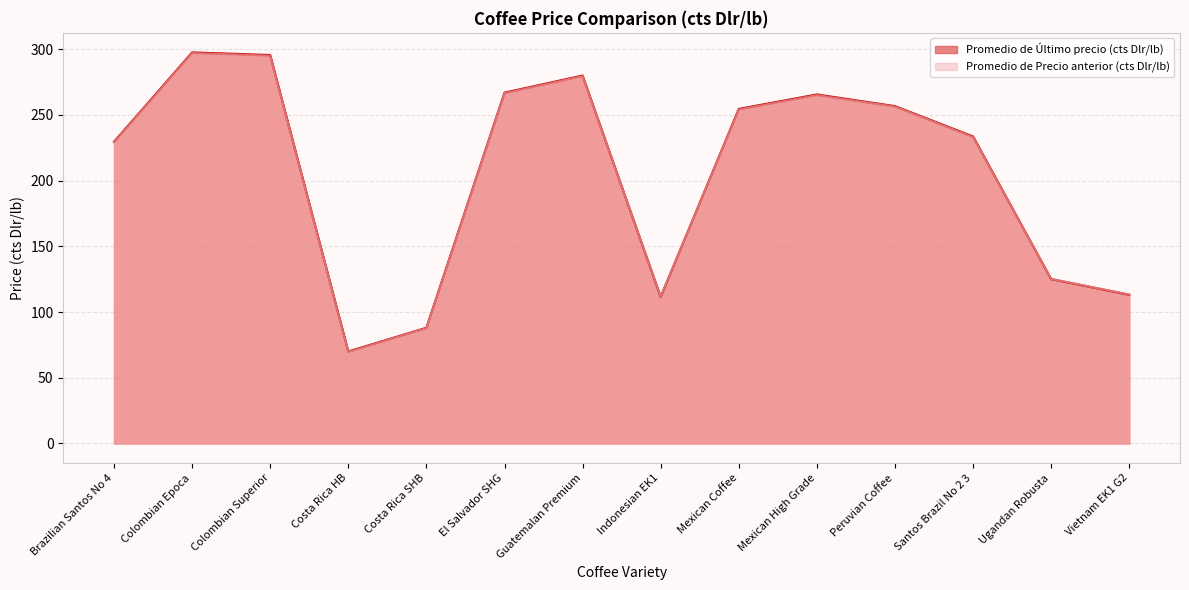

Reading left to right, what are all the values shown in this chart?

Promedio de Último precio (cts Dlr/lb): 229.5	297.4	295.4	70.0	88.0	266.8	279.8	111.5	254.4	265.4	256.6	233.5	125.0	113.1
Promedio de Precio anterior (cts Dlr/lb): 229.1	296.9	294.9	69.7	87.7	266.4	279.4	111.8	253.9	264.9	256.2	233.1	125.2	113.3